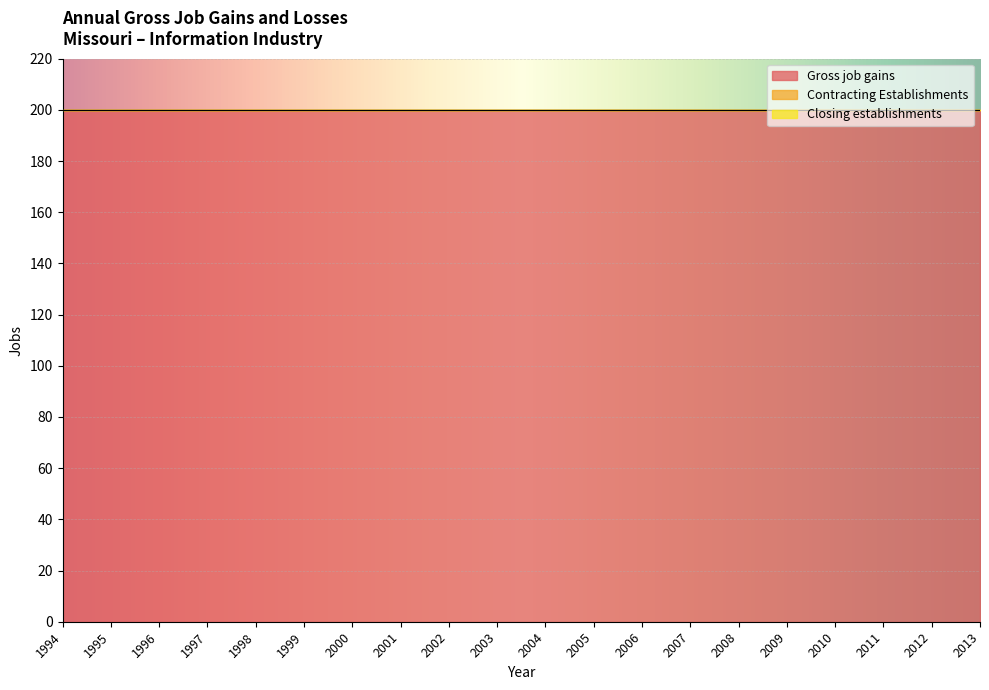

True or false: Gross job gains and Closing establishments cross at least once.

False